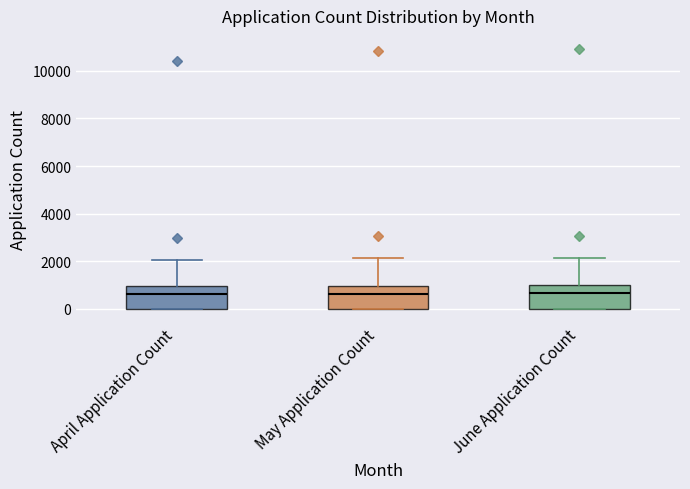

Reading left to right, transcribe this box plot: for each box, give where its median line is, the range the box spans, and where its two whiskers end, as read against the y-axis. The values are not printed on the chart, so give them approximately, as read against the axis.

April Application Count: median 600, box 0 to 1000, whiskers 0 to 2000
May Application Count: median 600, box 0 to 1000, whiskers 0 to 2200
June Application Count: median 600, box 0 to 1000, whiskers 0 to 2200